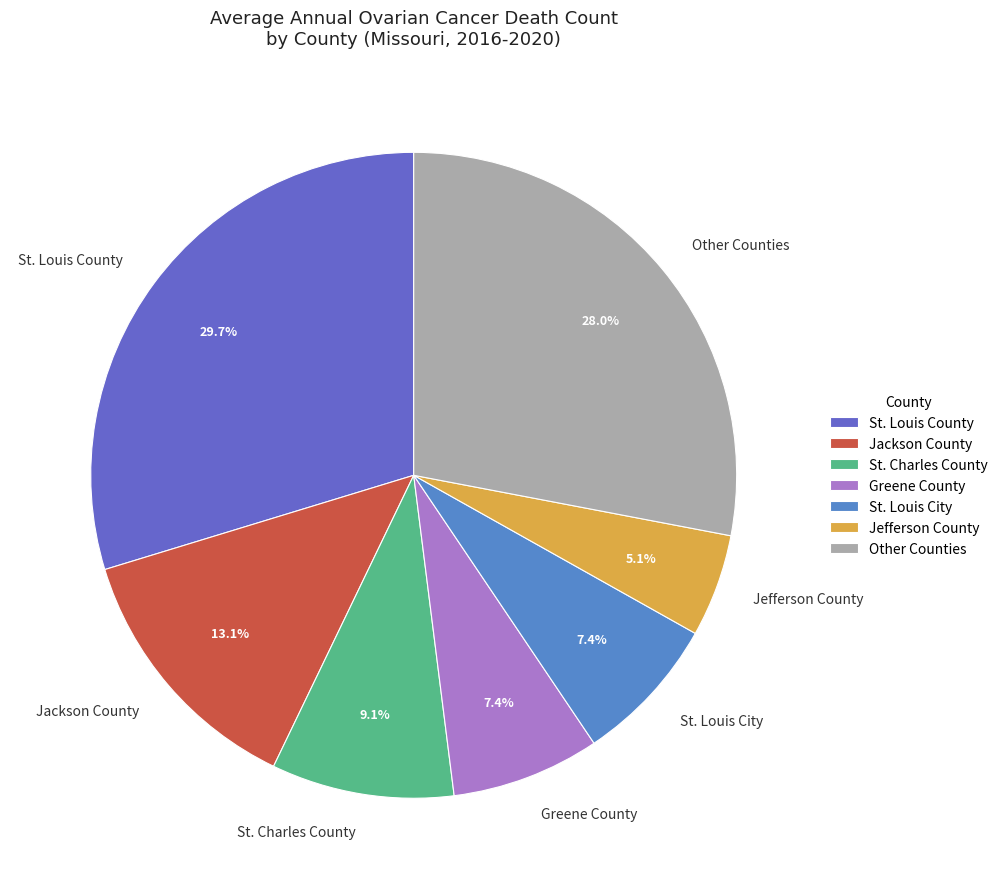

What is the ratio of the value at Greene County to the value at Other Counties?

0.3